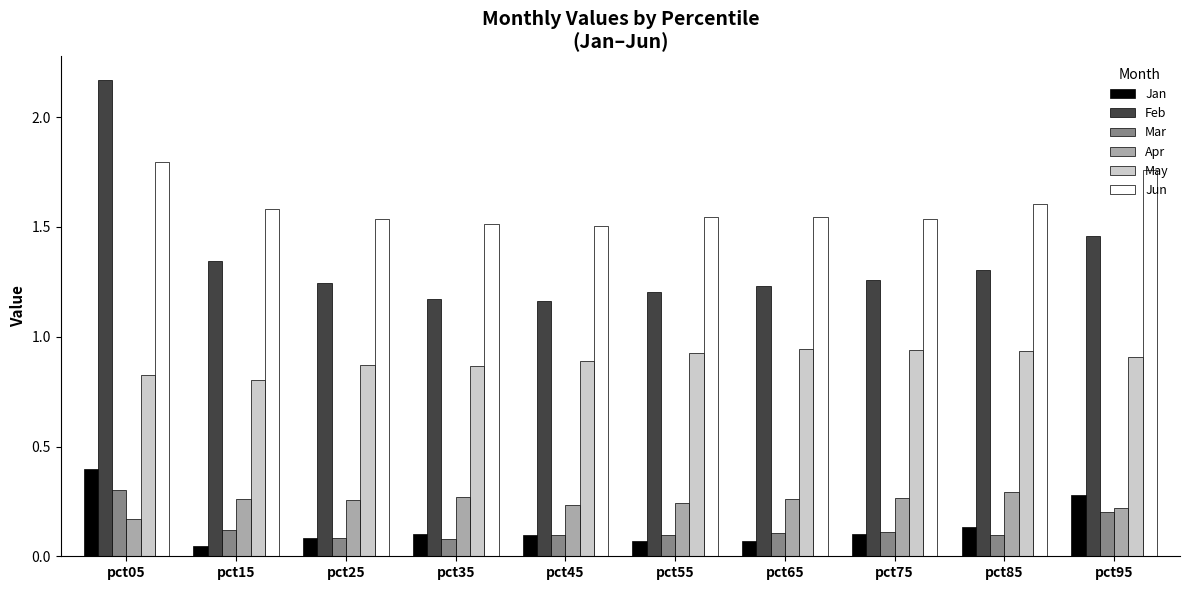

What are all the series names shown in the legend?

Jan, Feb, Mar, Apr, May, Jun